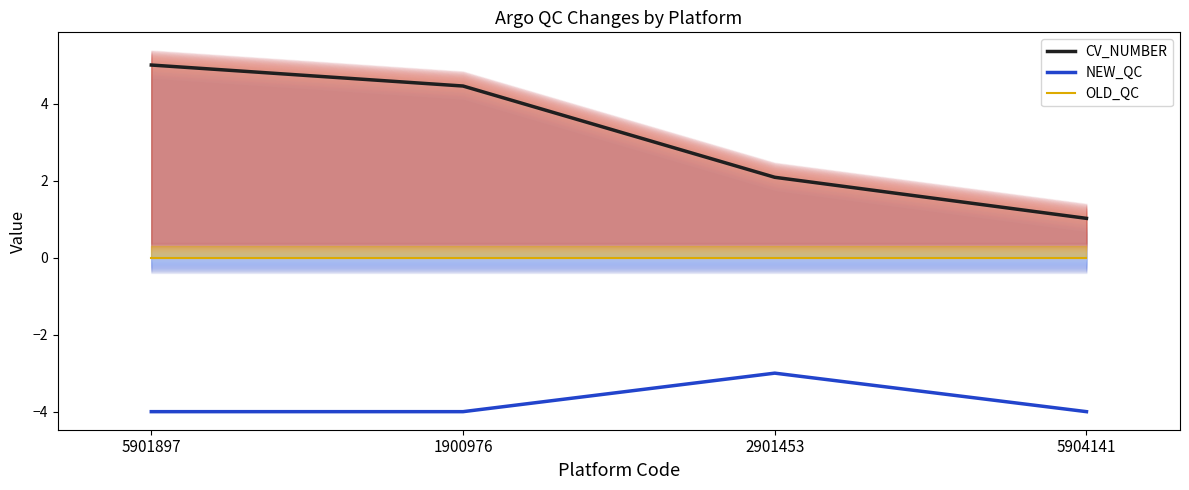

Reading left to right, transcribe all the data shown in this chart.

CV_NUMBER: 5901897=5.0	1900976=4.5	2901453=2.1	5904141=1.0
NEW_QC: 5901897=-4.0	1900976=-4.0	2901453=-3.0	5904141=-4.0
OLD_QC: 5901897=0.0	1900976=0.0	2901453=0.0	5904141=0.0